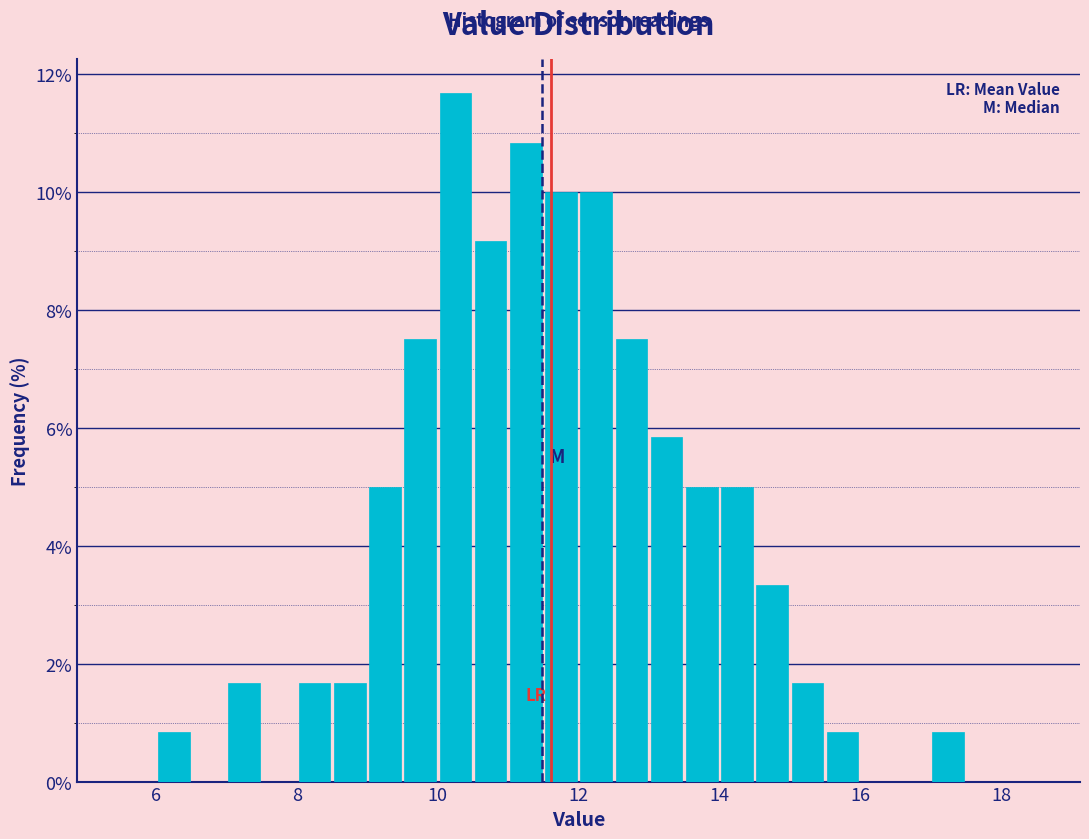

Read against the x-axis, roughly where is the centre of the tallest bar?

10.2